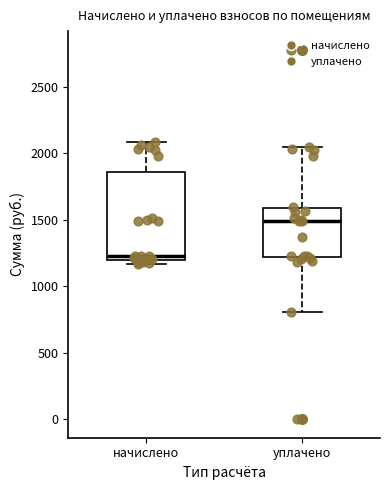

Reading left to right, transcribe this box plot: for each box, give where its median line is, the range the box spans, and where its two whiskers end, as read against the y-axis. The values are not printed on the chart, so give them approximately, as read against the axis.

начислено: median 1250, box 1200 to 1850, whiskers 1150 to 2100
уплачено: median 1500, box 1200 to 1600, whiskers 800 to 2050